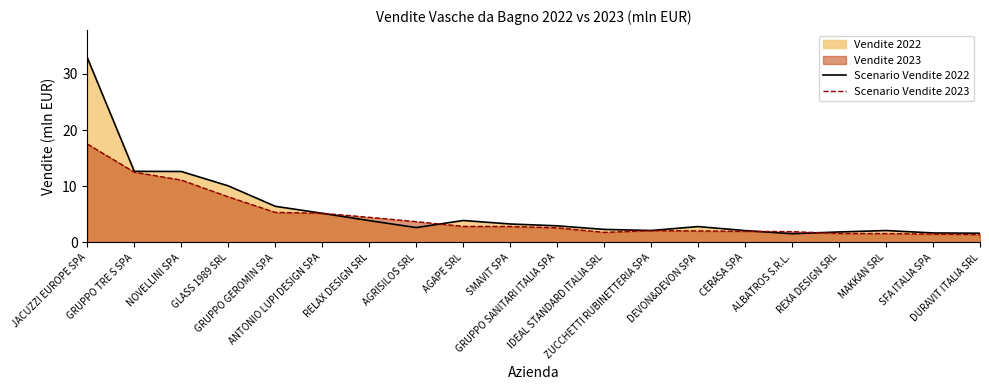

At how many categories does at least one series exceed 19?

1